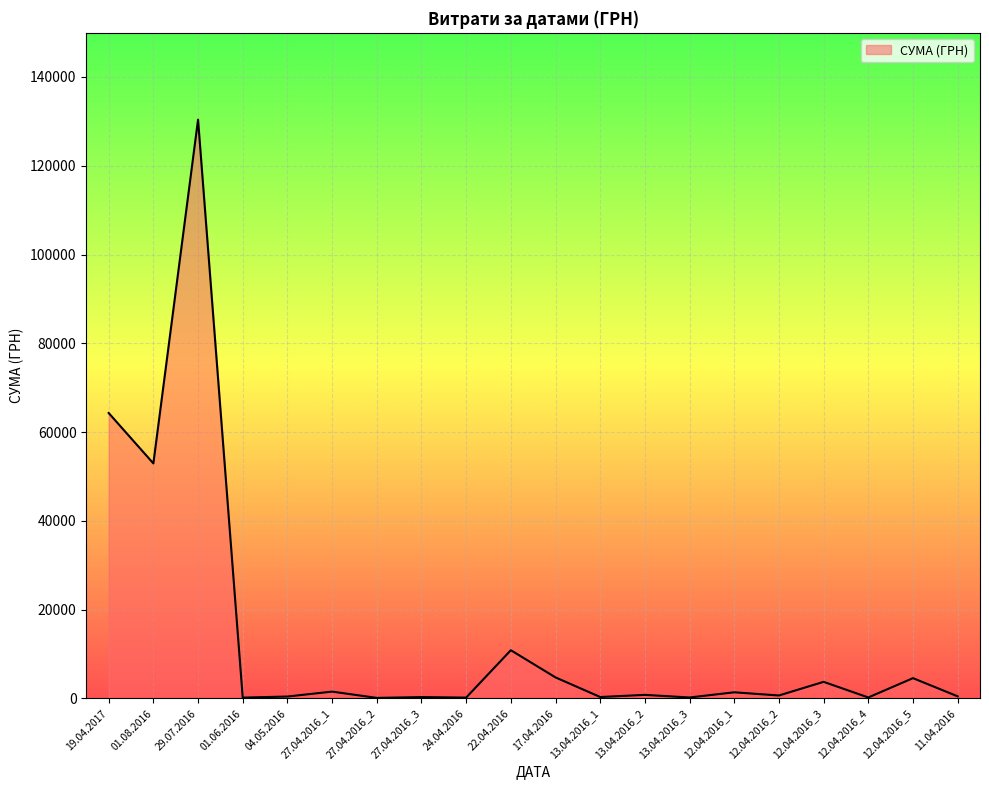

What is the sum of the values at 12.04.2016_5 and 27.04.2016_1?

6090.1